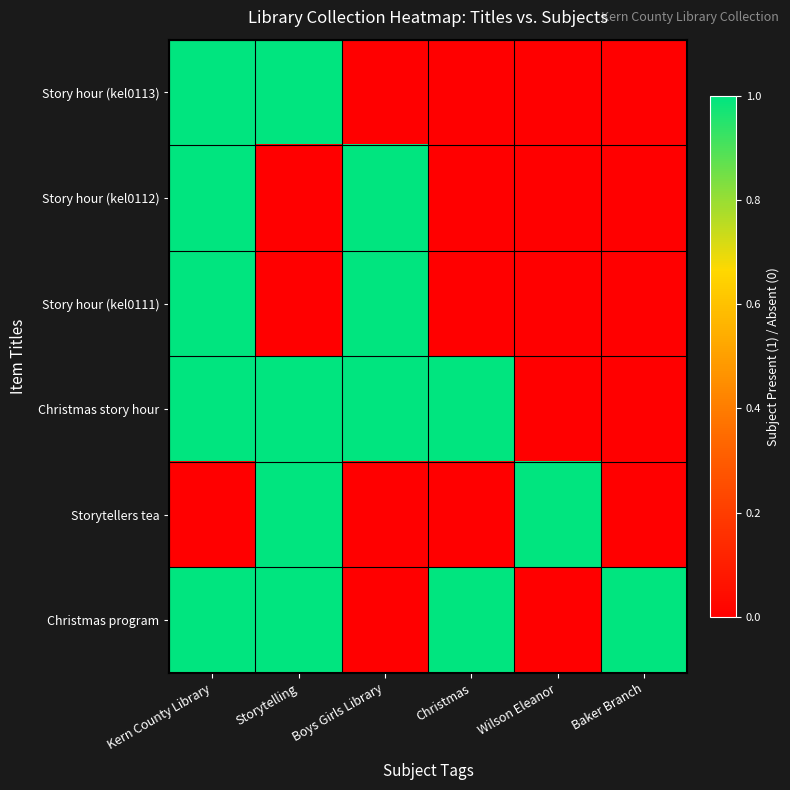

Which series has the largest total across all categories?

Christmas story hour